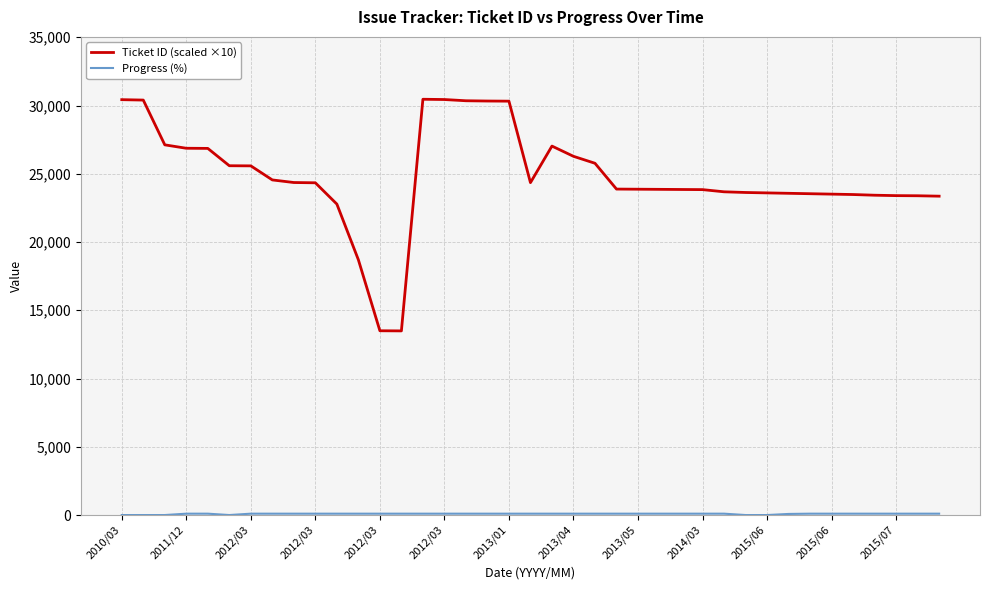

Which series has the largest range (max minus min)?

Ticket ID (scaled ×10)